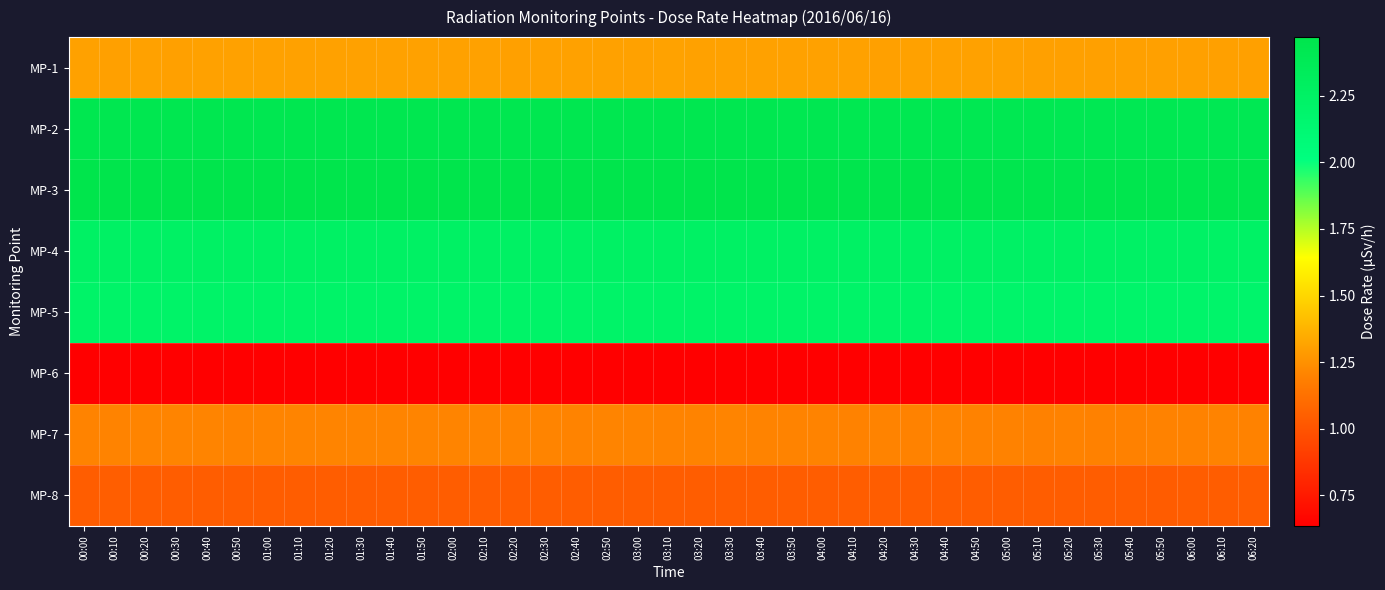

What is the total value across all series at 02:30?

13.6